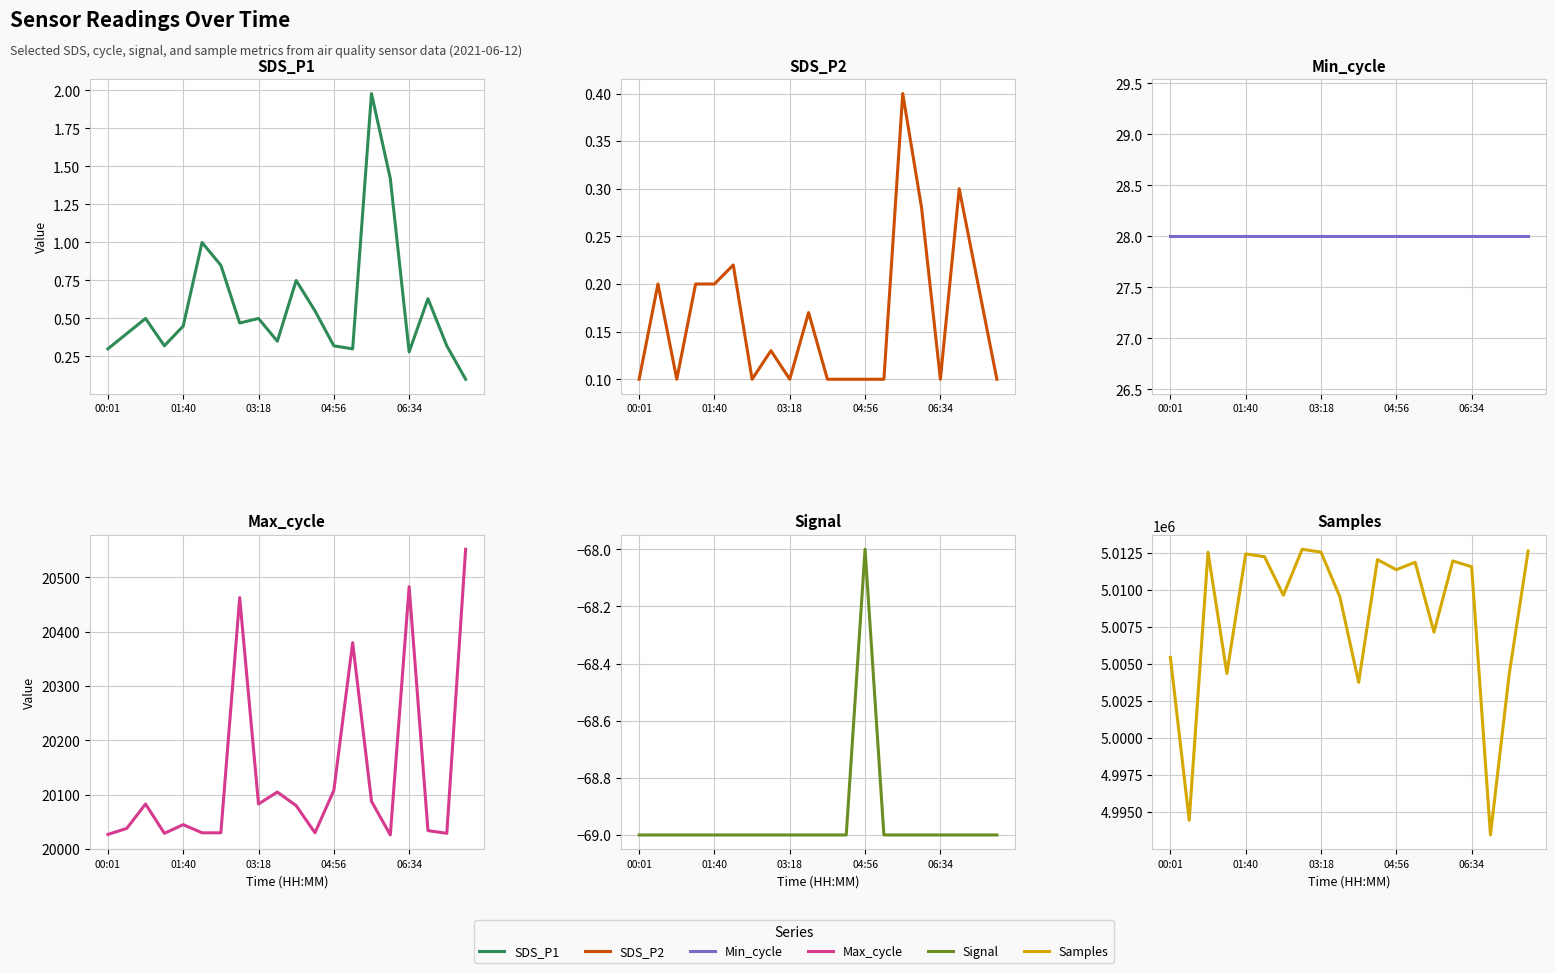

What is the maximum value shown in the chart?

5012737.0